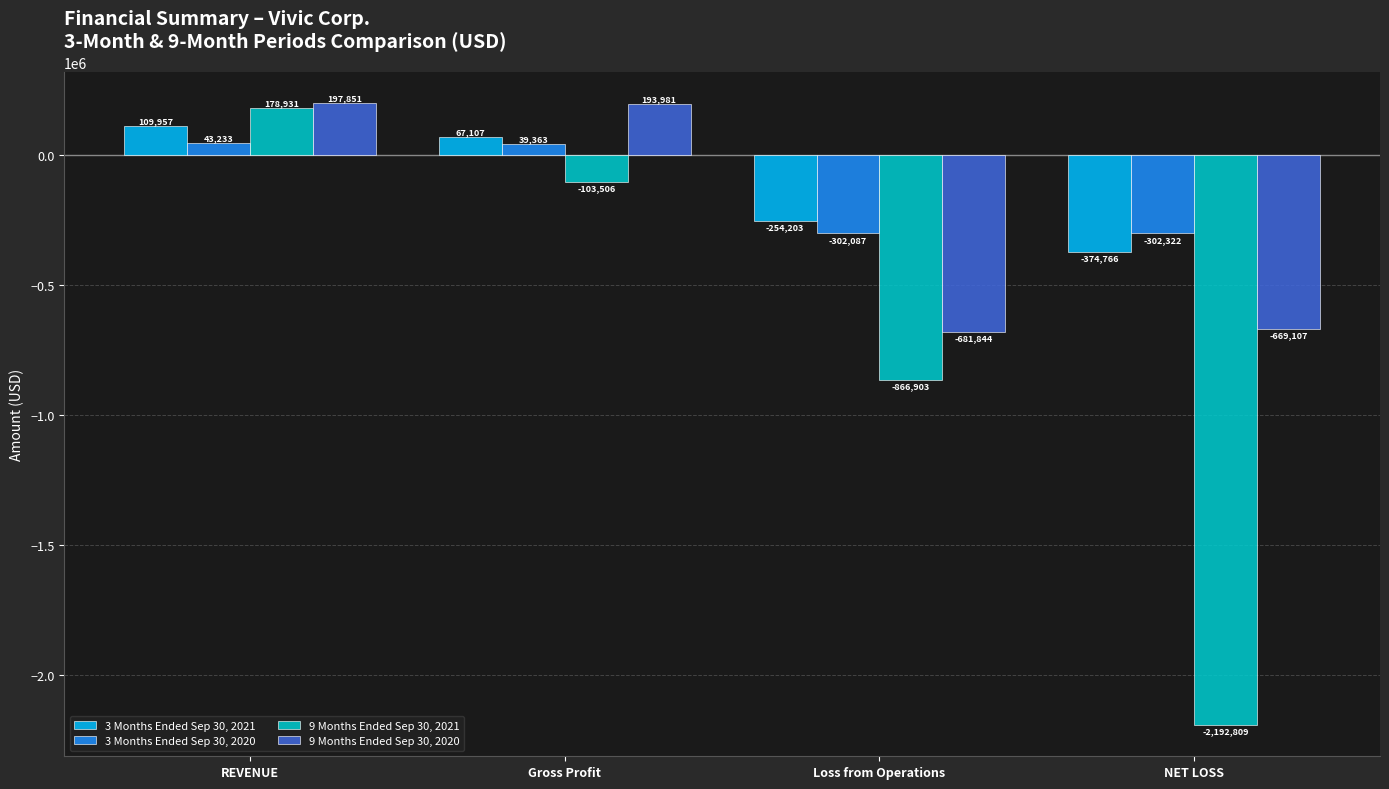

At which label is 9 Months Ended Sep 30, 2020 closest to -241996?

NET LOSS